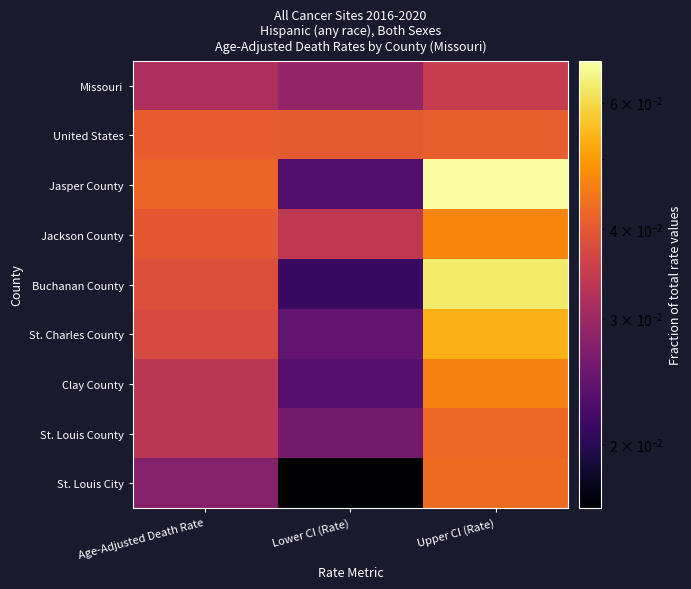

Count the number of data series in this chart.

9